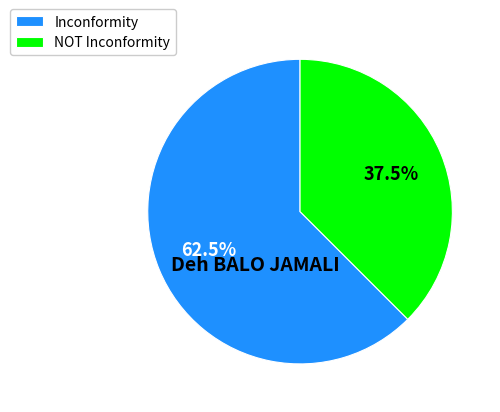

What portion of the pie excludes Inconformity?

37.5%